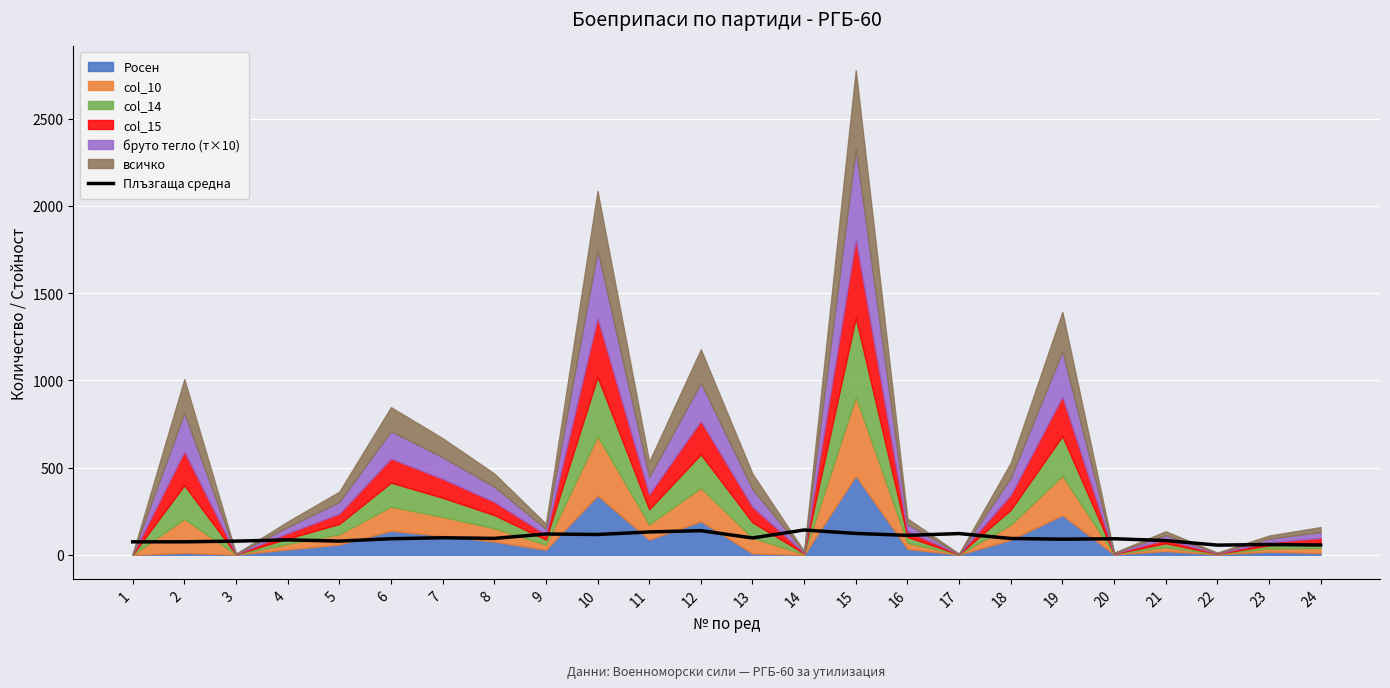

Is it true that the value at 7 is 52.9?

False